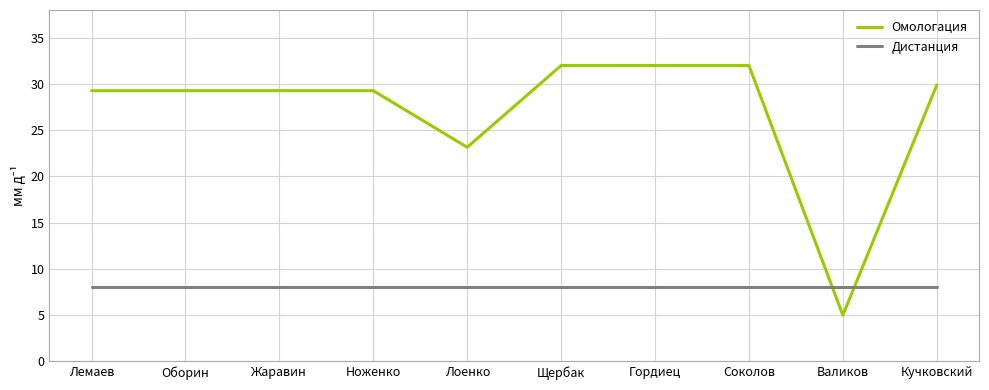

Which series ends up on top after the final intersection of Дистанция and Омологация?

Омологация